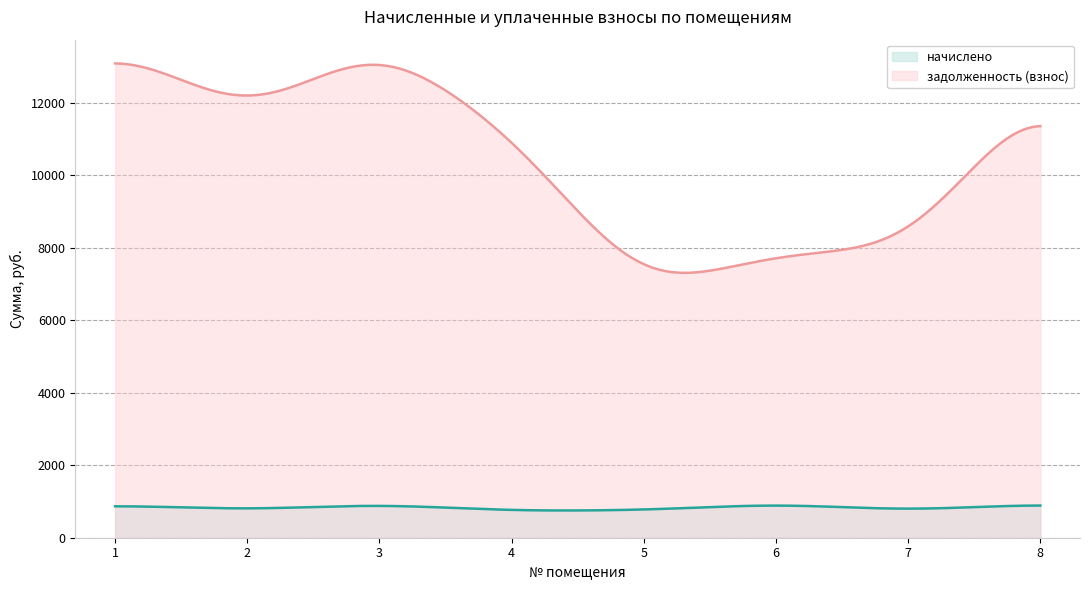

What is the difference between the maximum and minimum values in the начислено series?

135.8